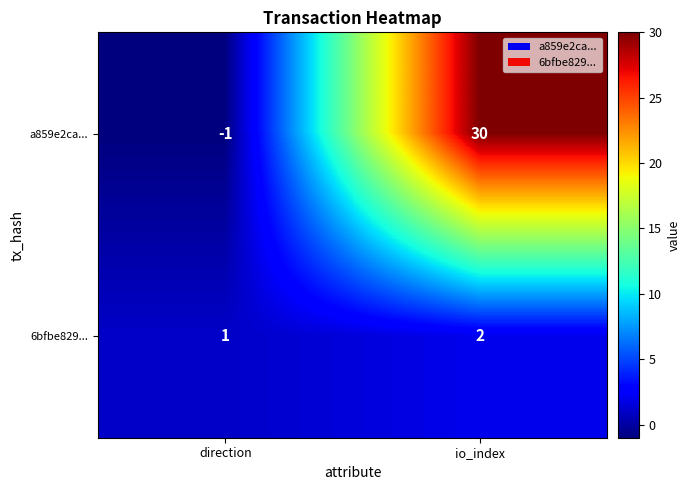

What is the sum of all a859e2ca... values?

29